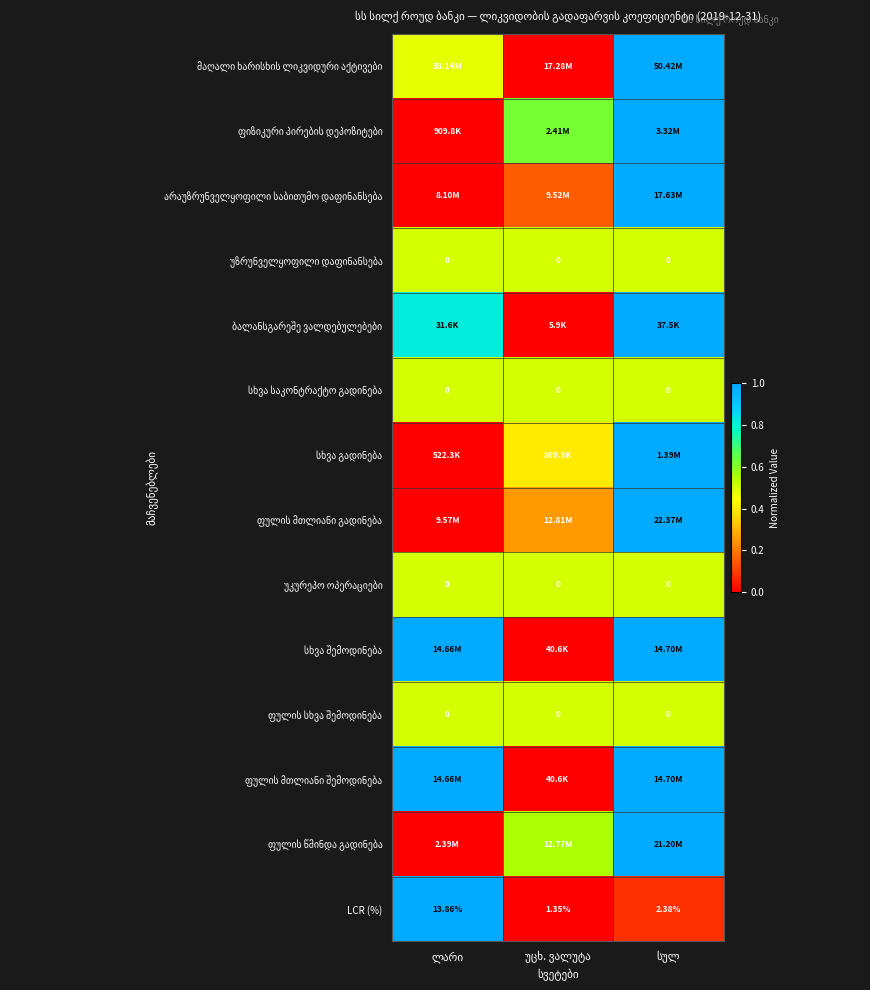

True or false: ფულის მთლიანი გადინება has a value of 0.5 at ლარი.

False